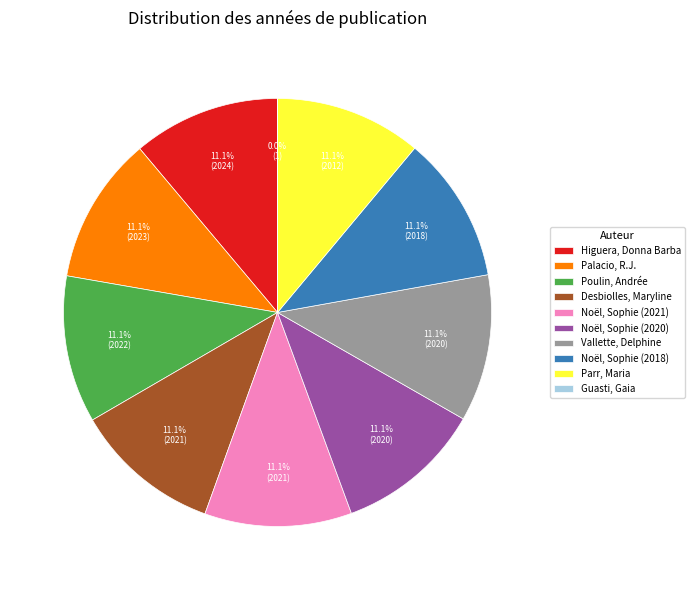

Approximately how many times larger is the value at Noël, Sophie (2018) compared to Desbiolles, Maryline?

1.0